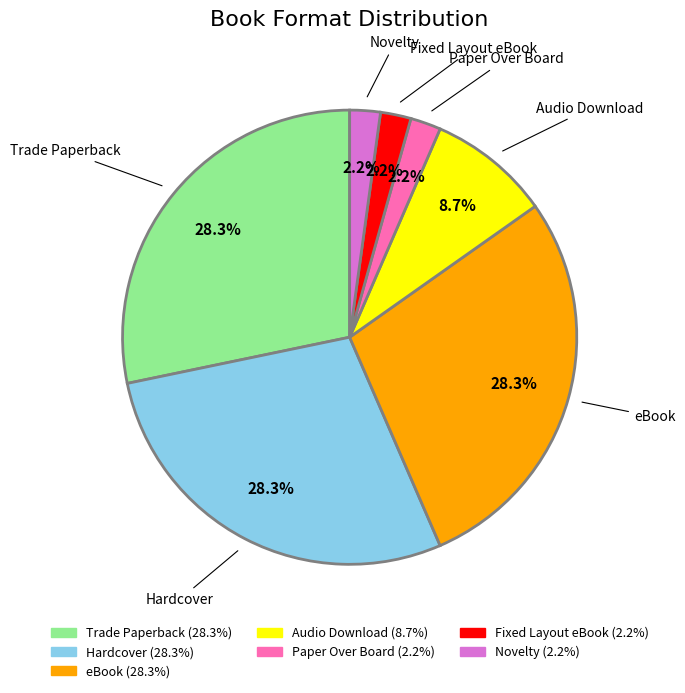

Between Hardcover and Fixed Layout eBook, which is larger?

Hardcover